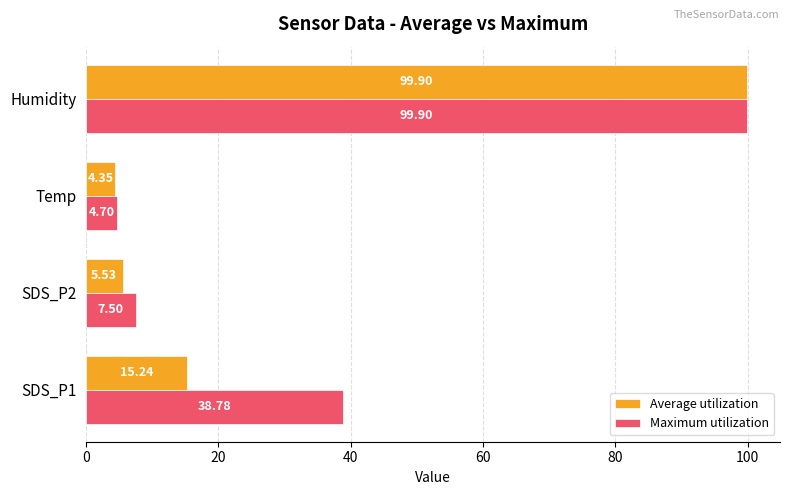

Which category has the lowest value in the Maximum utilization series?

Temp